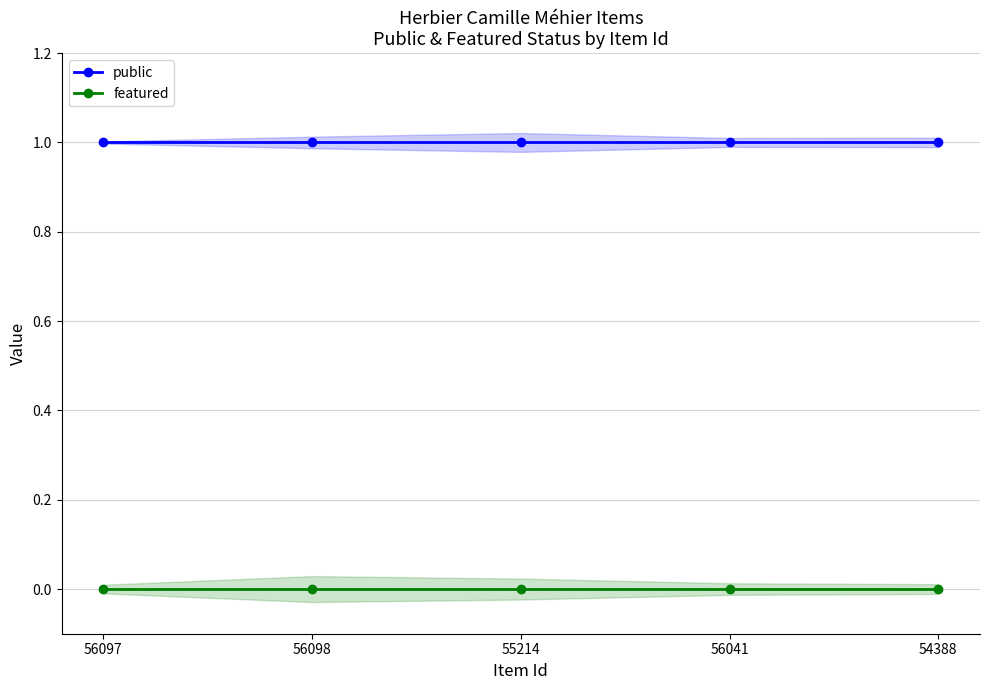

Which category has the lowest value in the public series?

56097